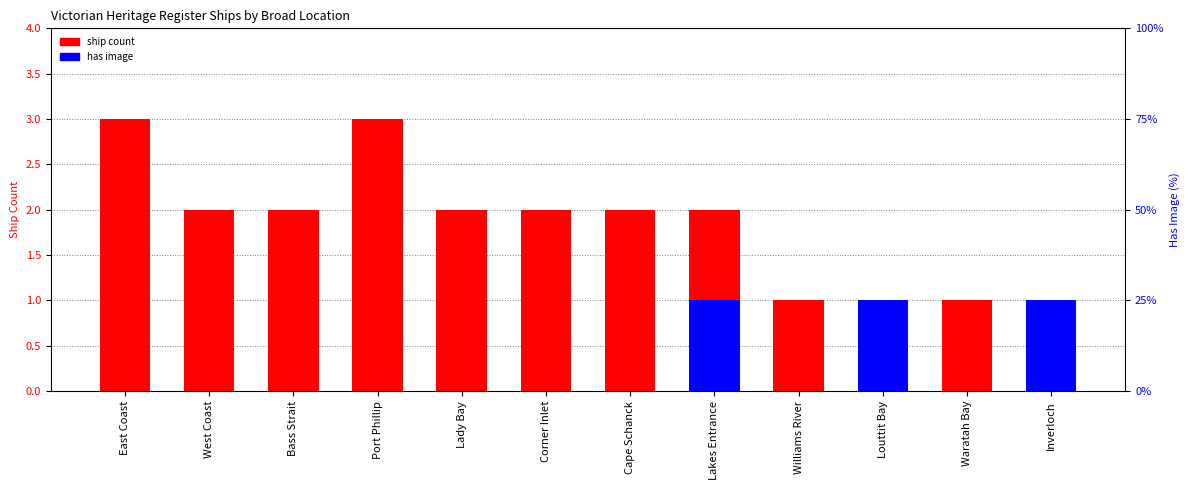

At which category is the sum across all series the highest?

East Coast